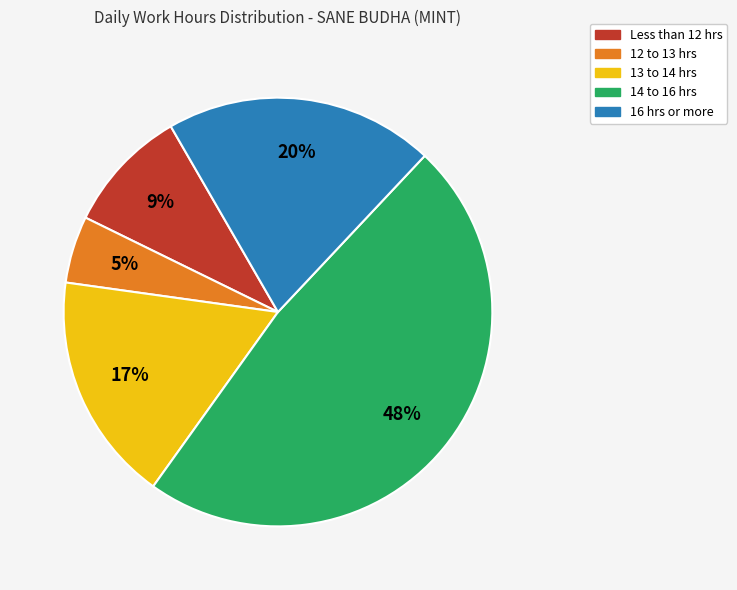

To the nearest percent, what is the difference between the largest and smallest slice percentages?

43%